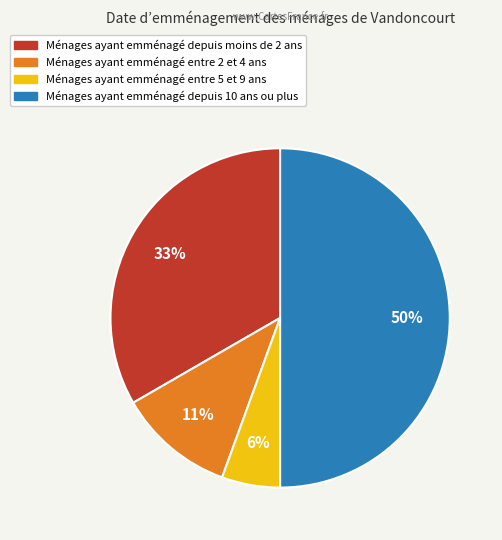

How many slices are in this pie chart?

4